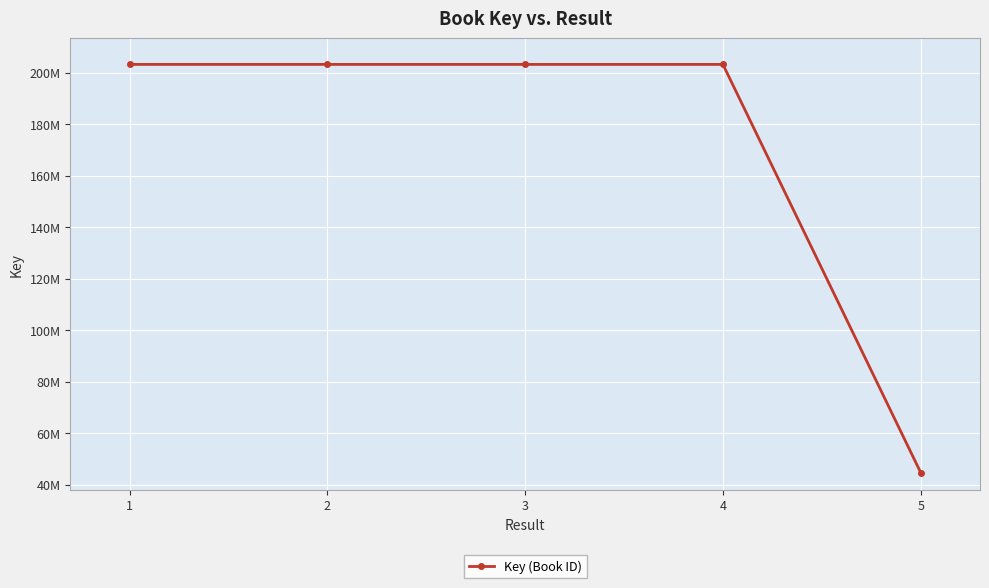

What is the smallest value displayed?

44695299